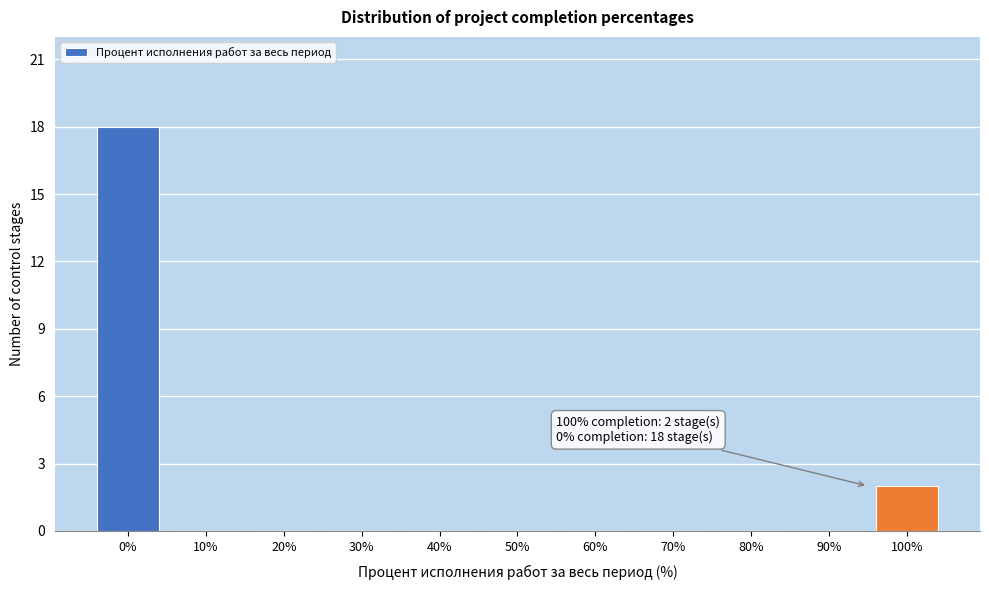

Reading right to left, what are all the values shown in this chart?

100%=2	90%=0	80%=0	70%=0	60%=0	50%=0	40%=0	30%=0	20%=0	10%=0	0%=18